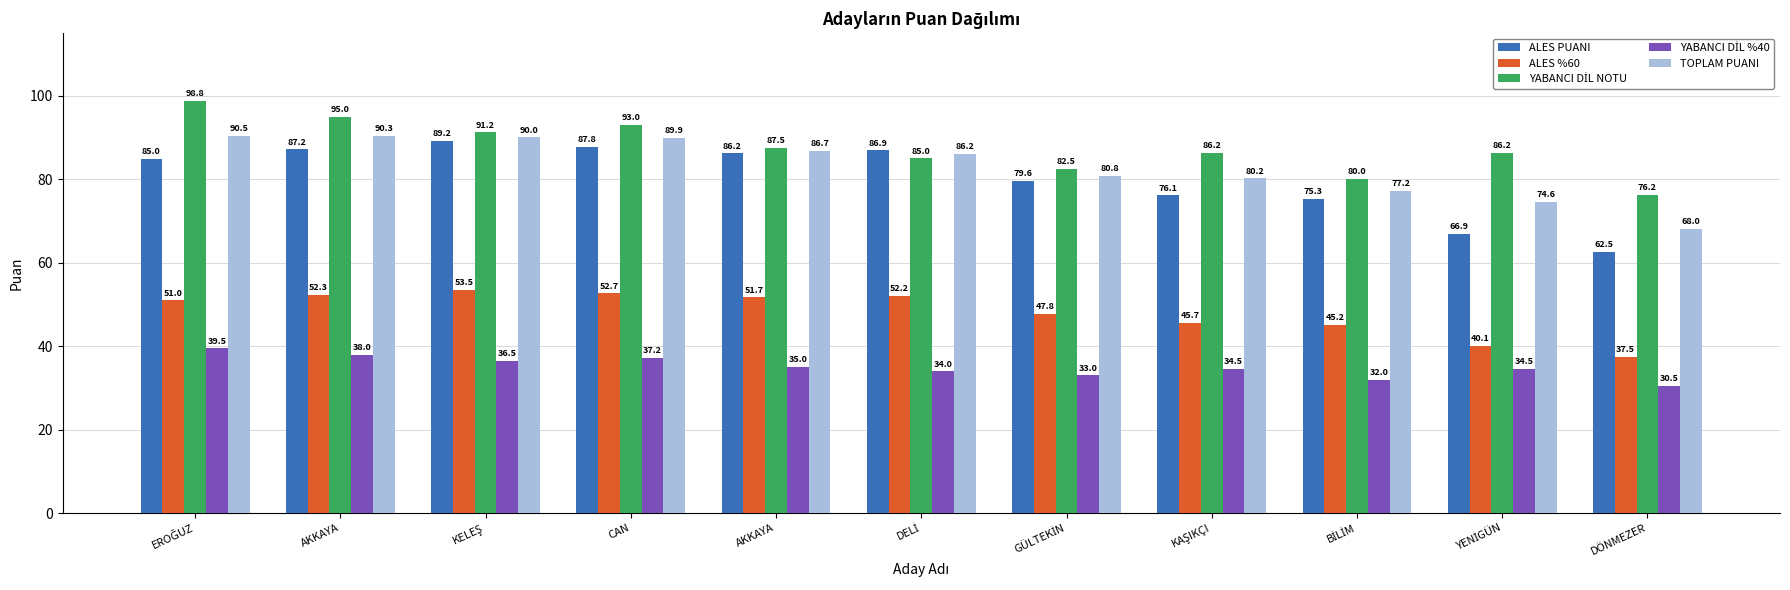

List the series in order of their peak value, highest first.

YABANCI DİL NOTU, TOPLAM PUANI, ALES PUANI, ALES %60, YABANCI DİL %40